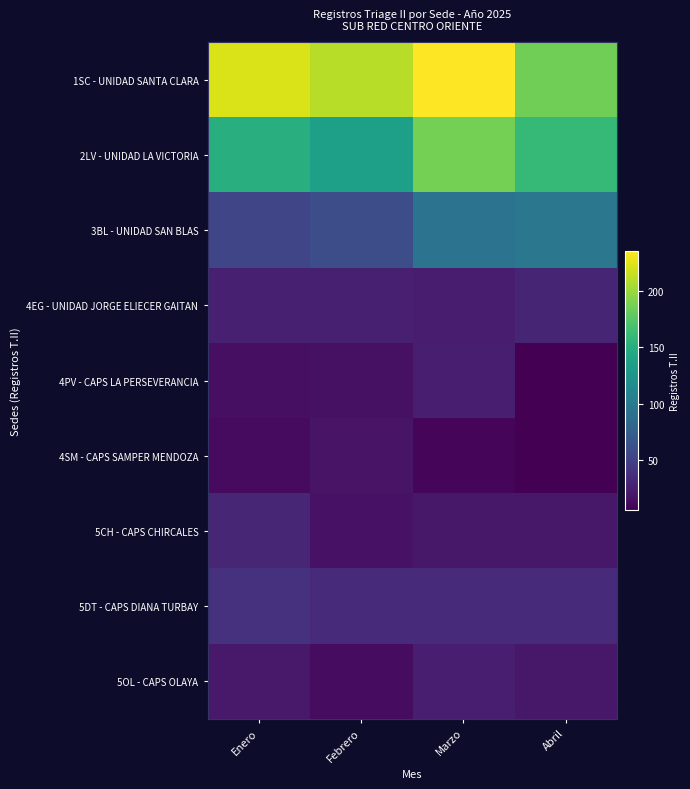

Reading left to right, what are all the values shown in this chart?

1SC - UNIDAD SANTA CLARA: Enero=222	Febrero=210	Marzo=235	Abril=185
2LV - UNIDAD LA VICTORIA: Enero=150	Febrero=135	Marzo=187	Abril=159
3BL - UNIDAD SAN BLAS: Enero=54	Febrero=60	Marzo=93	Abril=97
4EG - UNIDAD JORGE ELIECER GAITAN: Enero=26	Febrero=26	Marzo=23	Abril=30
4PV - CAPS LA PERSEVERANCIA: Enero=15	Febrero=16	Marzo=25	Abril=6
4SM - CAPS SAMPER MENDOZA: Enero=13	Febrero=18	Marzo=10	Abril=6
5CH - CAPS CHIRCALES: Enero=31	Febrero=17	Marzo=21	Abril=21
5DT - CAPS DIANA TURBAY: Enero=39	Febrero=34	Marzo=33	Abril=33
5OL - CAPS OLAYA: Enero=22	Febrero=14	Marzo=25	Abril=21